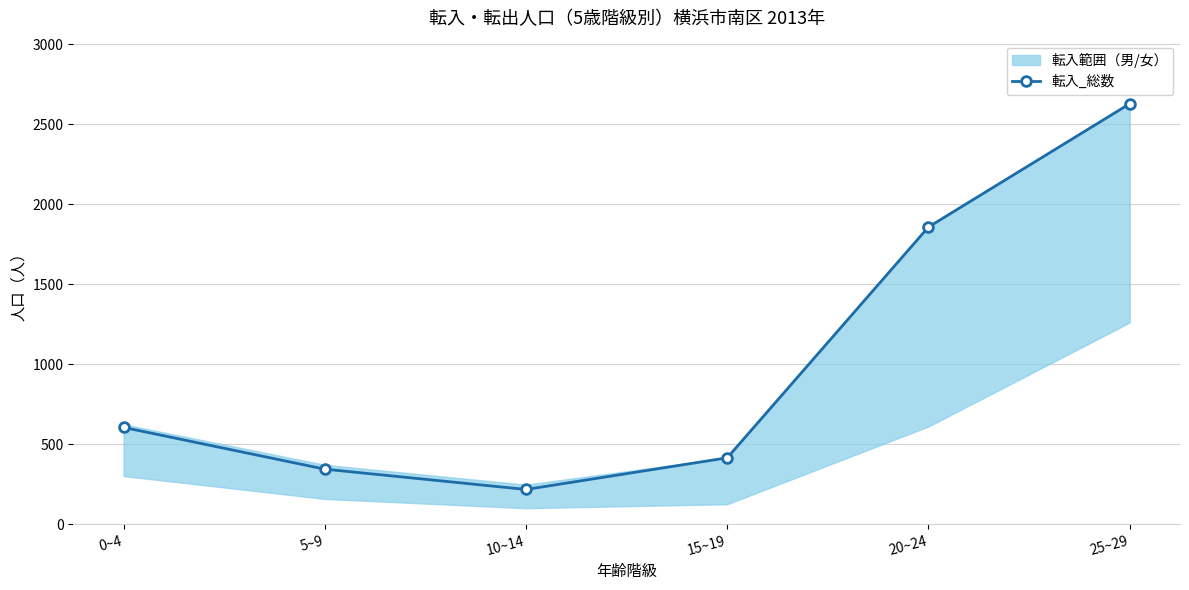

How many data points does each series have?

6